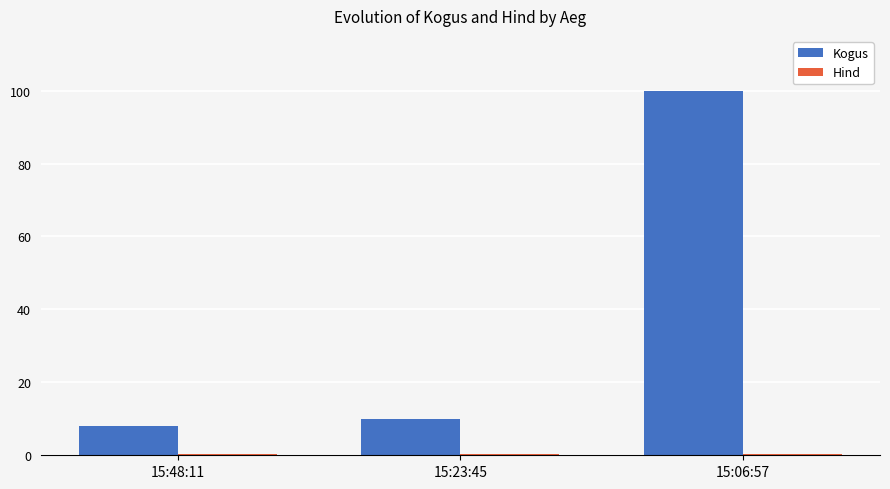

What is the label of the 2nd bar from the left?

15:23:45